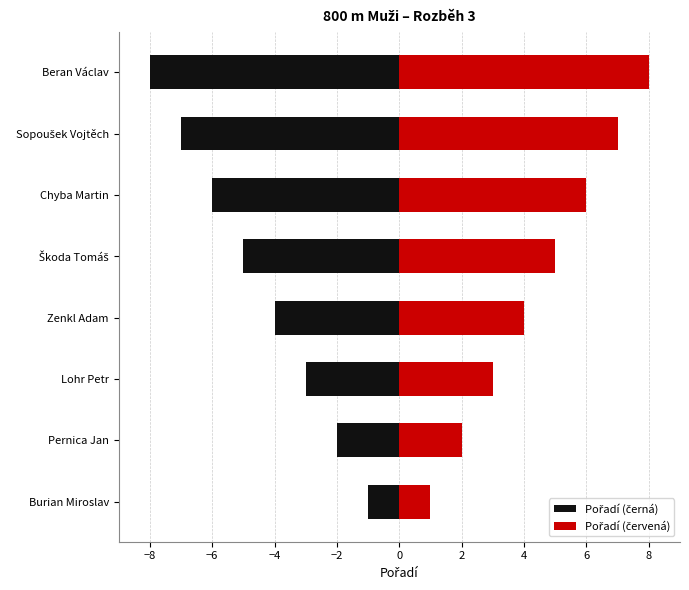

What is the difference between the maximum and minimum values in the Pořadí (černá) series?

7